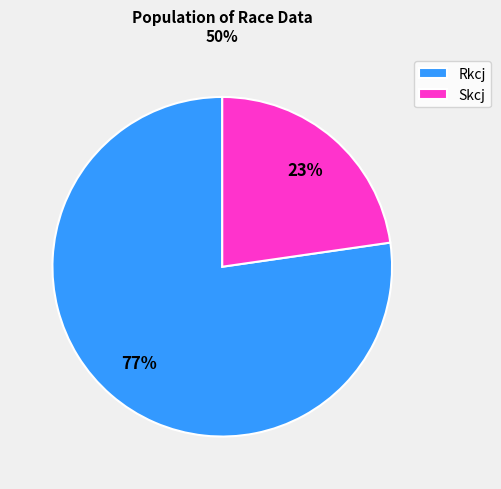

To the nearest percent, what percentage of the pie is Rkcj?

77%